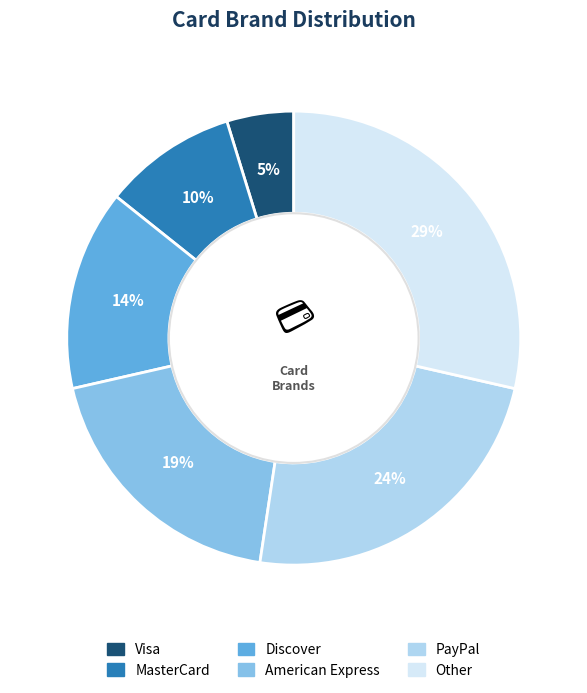

To the nearest percent, what portion does Visa represent?

5%